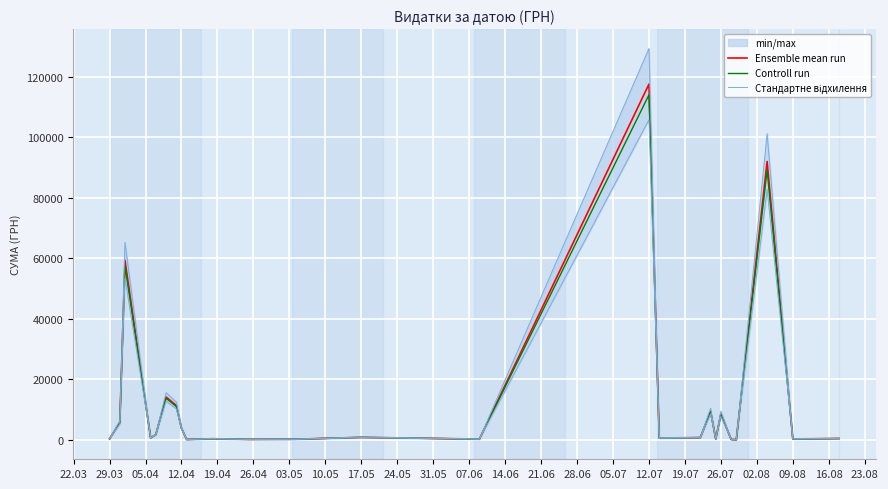

True or false: Ensemble mean run and Controll run cross at least once.

False